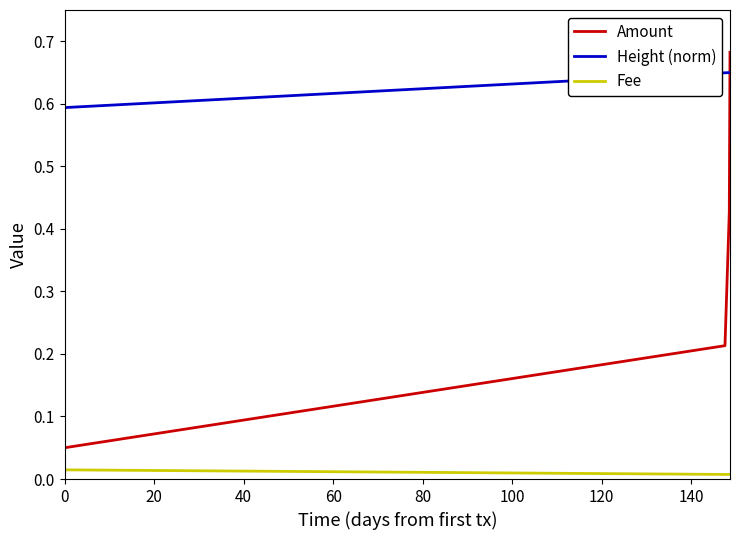

What are all the series names shown in the legend?

Amount, Height (norm), Fee